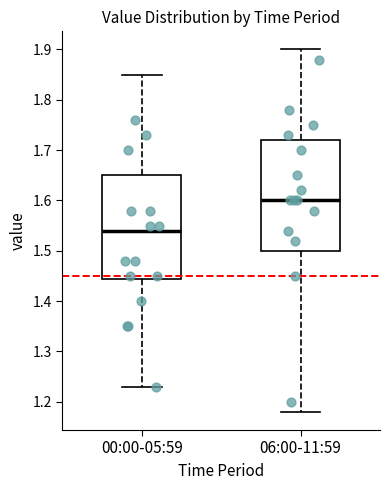

Reading left to right, read every box against the y-axis: the position of its median line, the range the box covers, and the ends of its whiskers. The values are not printed on the chart, so give them approximately, as read against the axis.

00:00-05:59: median 1.54, box 1.45 to 1.65, whiskers 1.23 to 1.85
06:00-11:59: median 1.60, box 1.50 to 1.72, whiskers 1.18 to 1.90